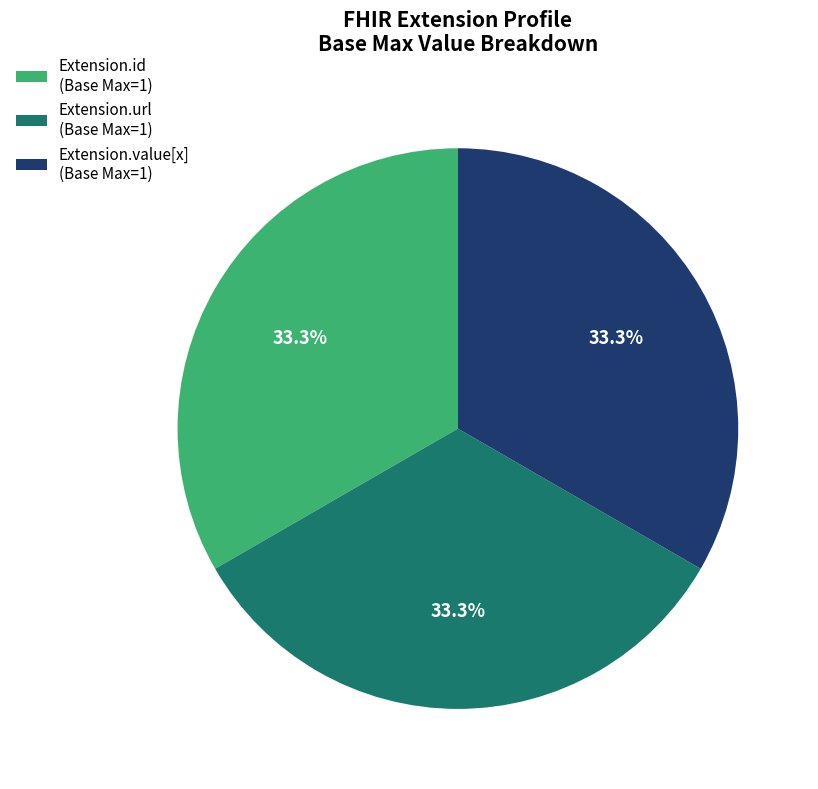

What portion of the pie excludes Extension.id (Base Max=1)?

66.7%